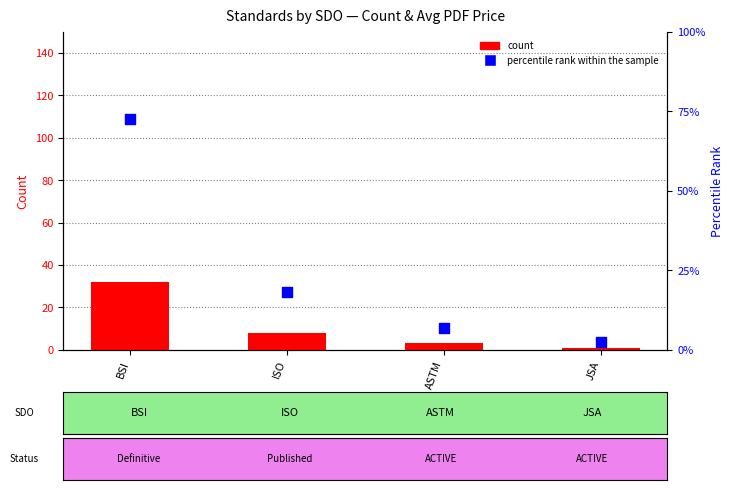

Is the value of percentile rank within the sample at ISO greater than the value of count at JSA?

Yes